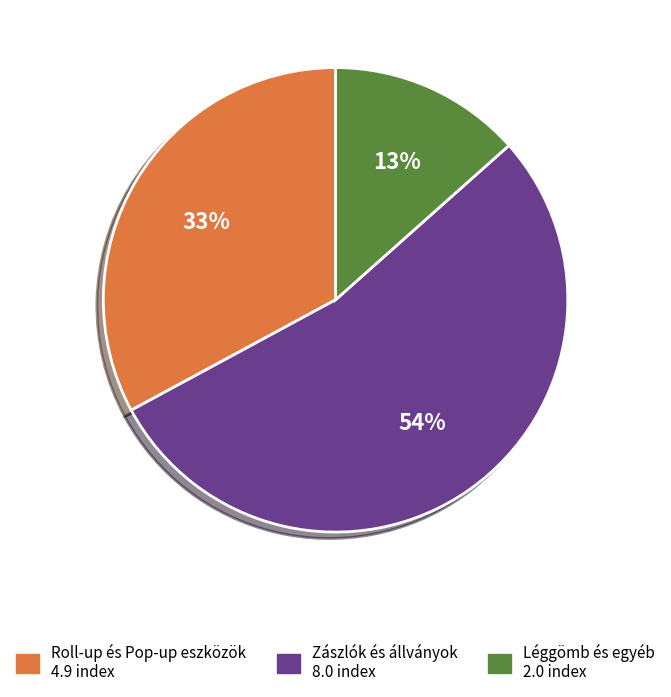

Is there a majority slice in this chart?

Yes